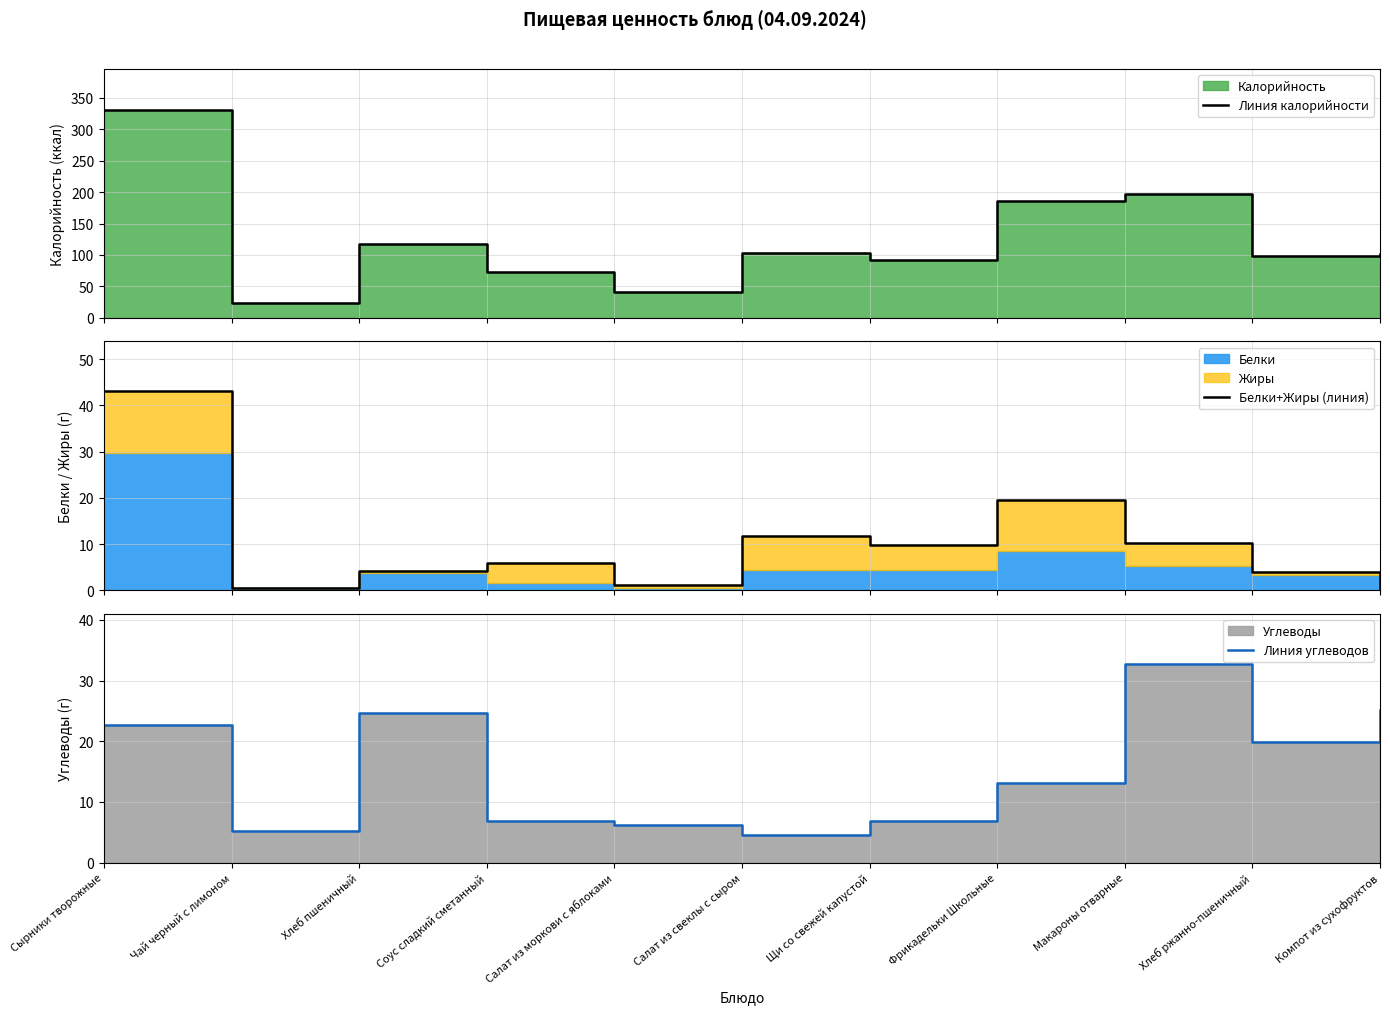

What is the label of the 3rd point from the right?

Макароны отварные